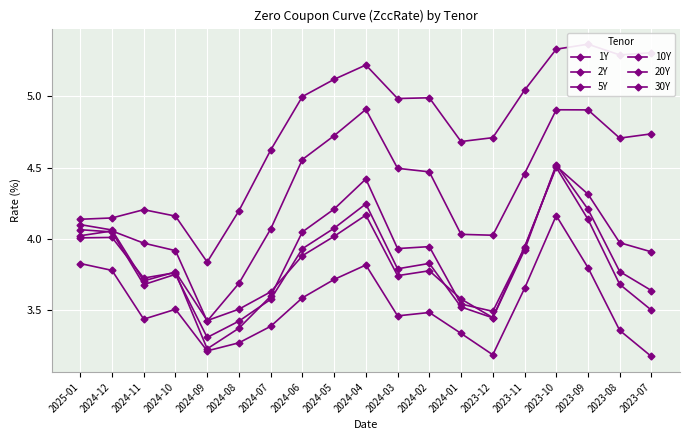

Which category has the lowest value across all series?

2023-07